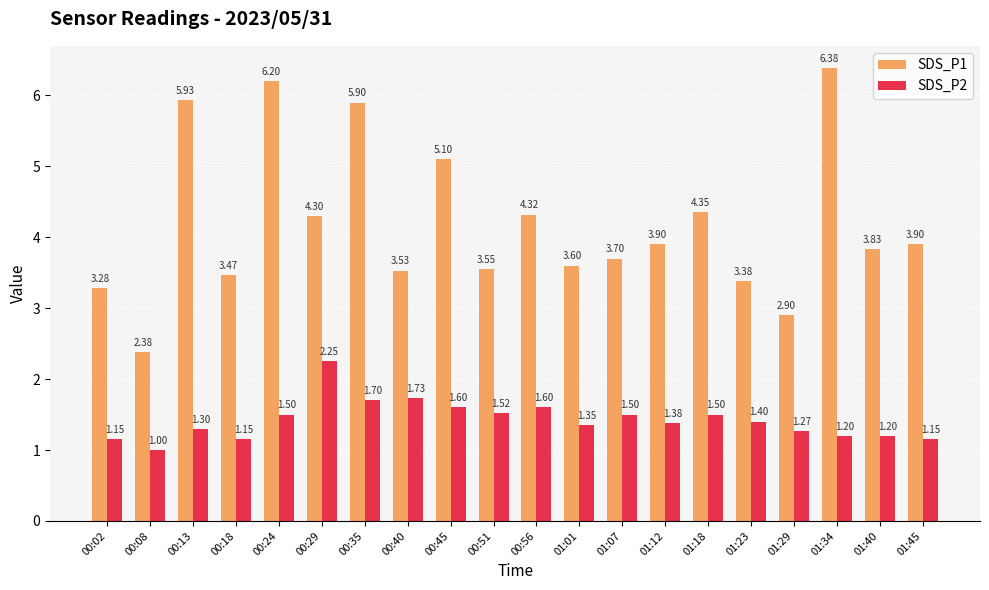

The value of SDS_P2 at 00:45 is 1.6. True or false?

True